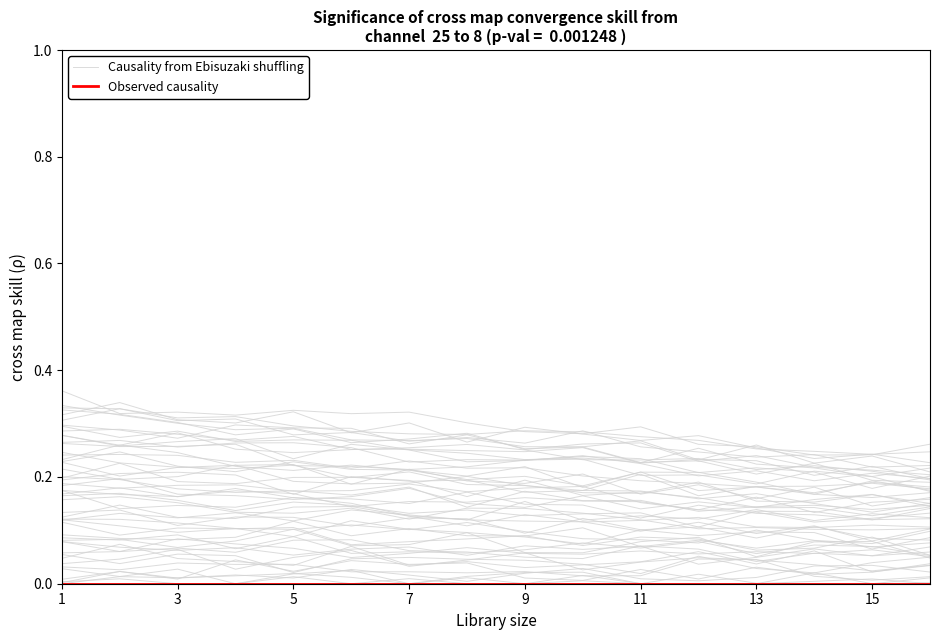

True or false: Causality from Ebisuzaki shuffling and Observed causality intersect in this chart.

False